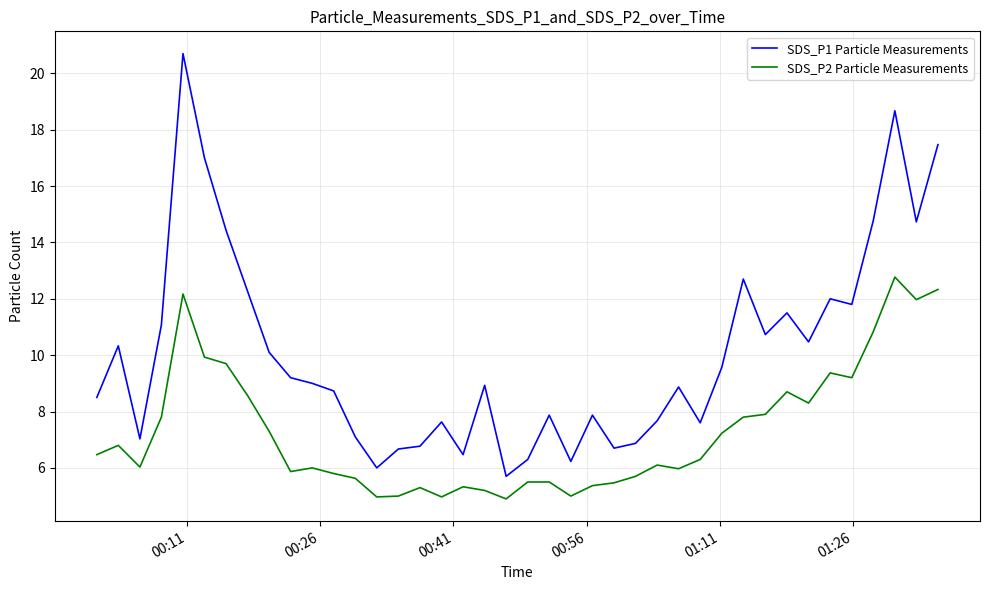

True or false: SDS_P2 Particle Measurements and SDS_P1 Particle Measurements intersect in this chart.

False